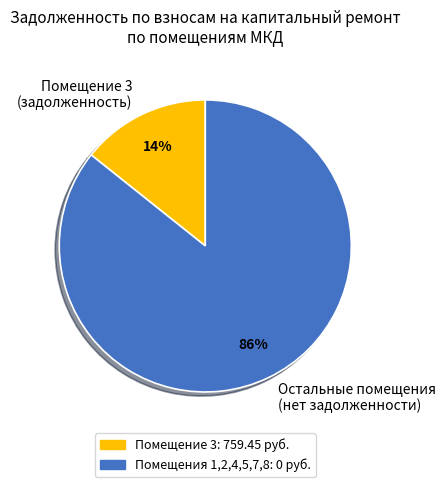

To the nearest percent, what is the average slice percentage?

50%